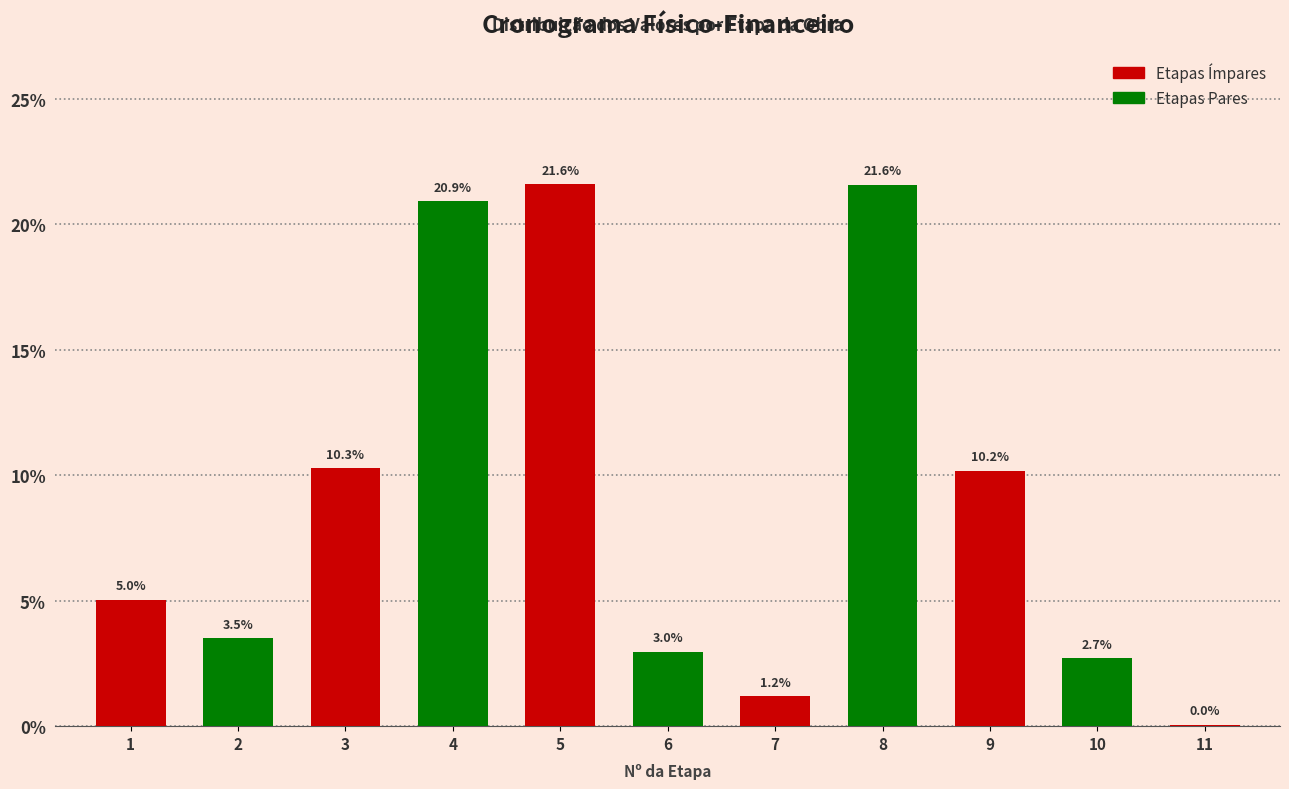

Where is the data nearest to the value 10?

9